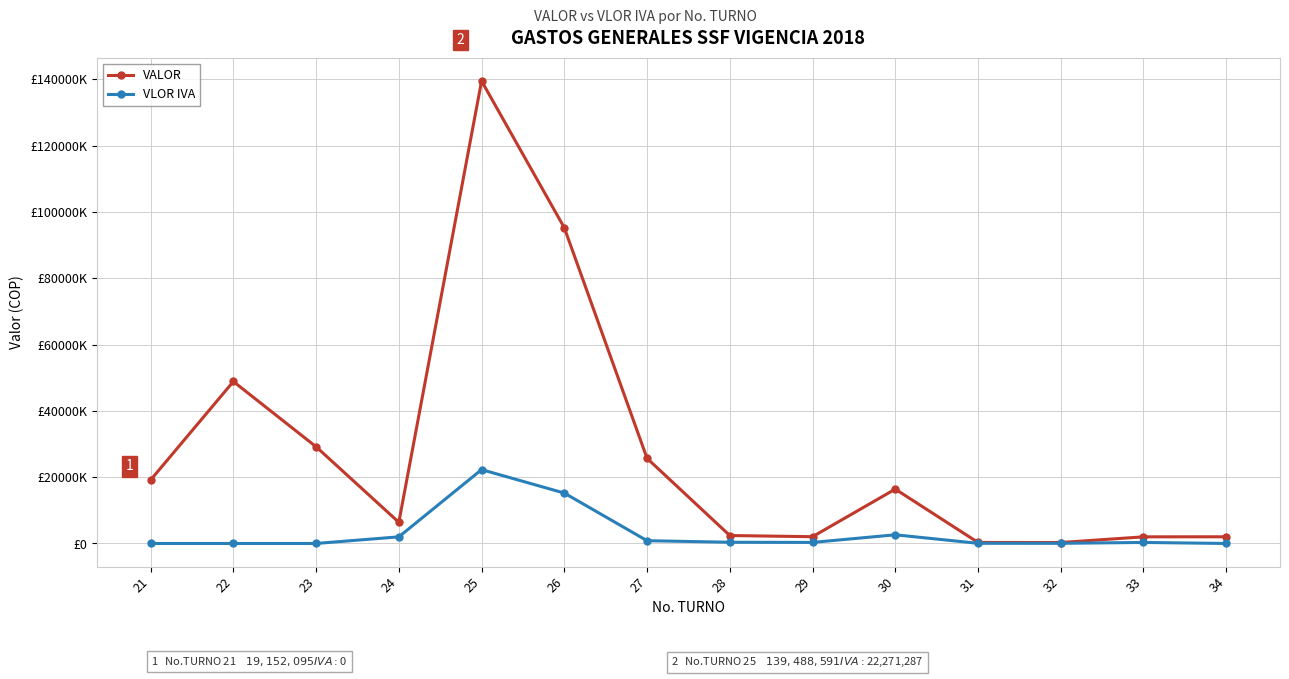

In VALOR, how many points are lower than both neighbors (excluding endpoints)?

3